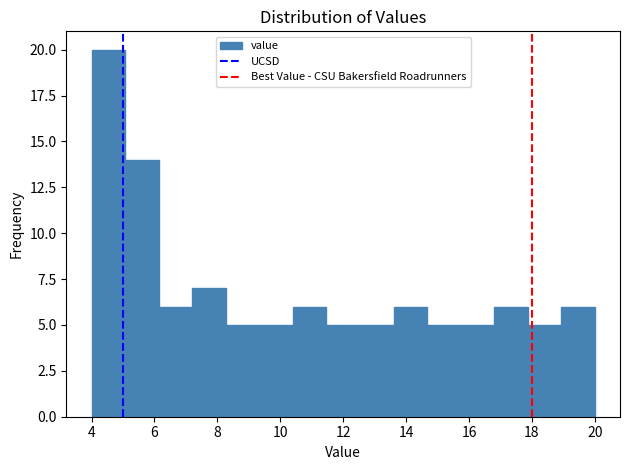

Reading left to right, list every bar in this chart as the range it spans on the x-axis followed by its height. Neither the bar edges nor the heights are printed on the chart, so give them approximately, as read against the axes.

4.0 to 5.0: 20
5.0 to 6.2: 14
6.2 to 7.2: 6
7.2 to 8.2: 7
8.2 to 9.4: 5
9.4 to 10.4: 5
10.4 to 11.4: 6
11.4 to 12.6: 5
12.6 to 13.6: 5
13.6 to 14.6: 6
14.6 to 15.8: 5
15.8 to 16.8: 5
16.8 to 17.8: 6
17.8 to 19.0: 5
19.0 to 20.0: 6